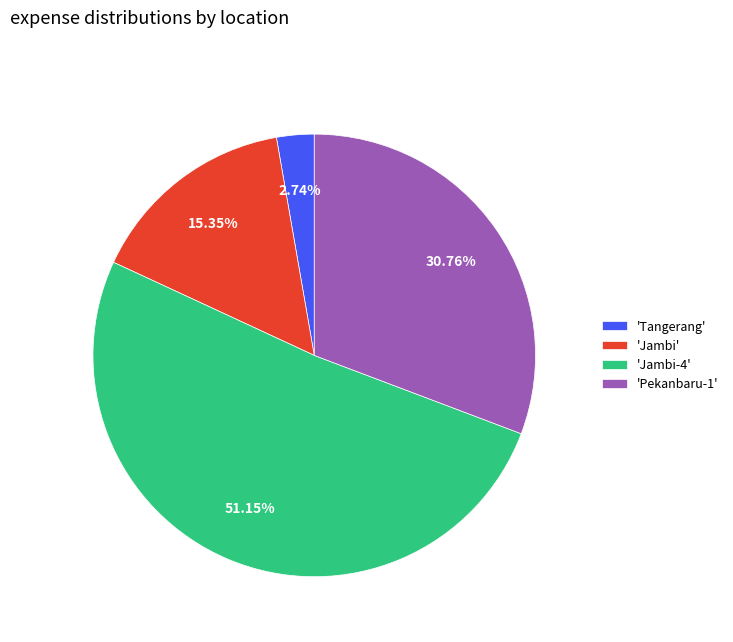

How many segments does this pie chart have?

4